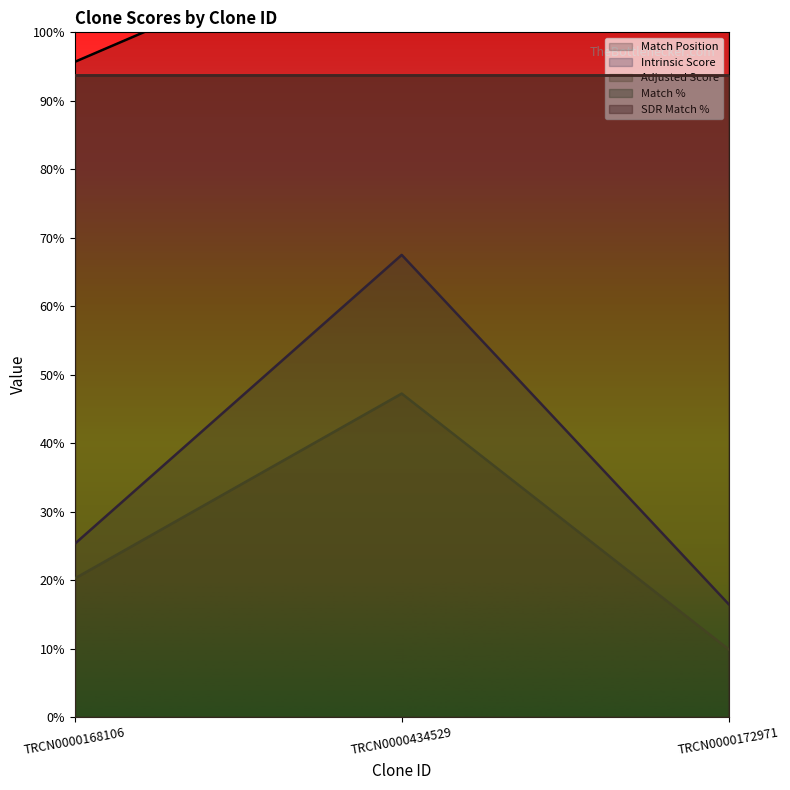

What is the label of the 3rd point from the left?

TRCN0000172971